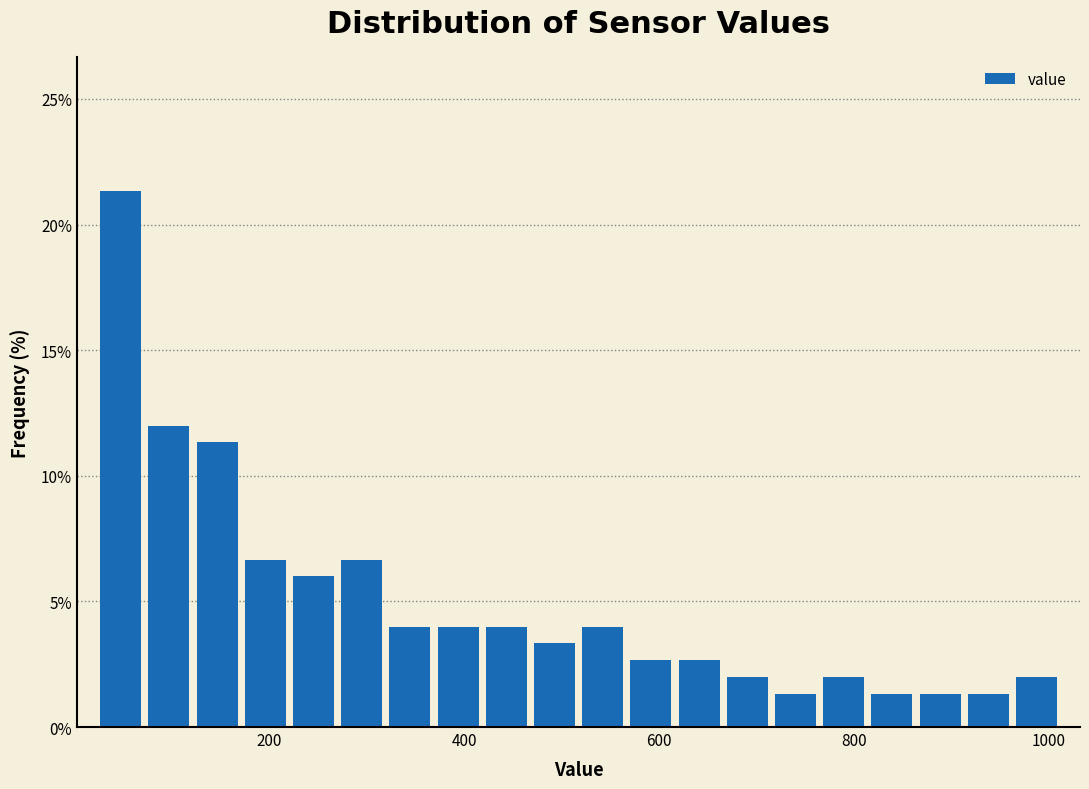

Read against the x-axis, roughly where is the centre of the tallest bar?

40